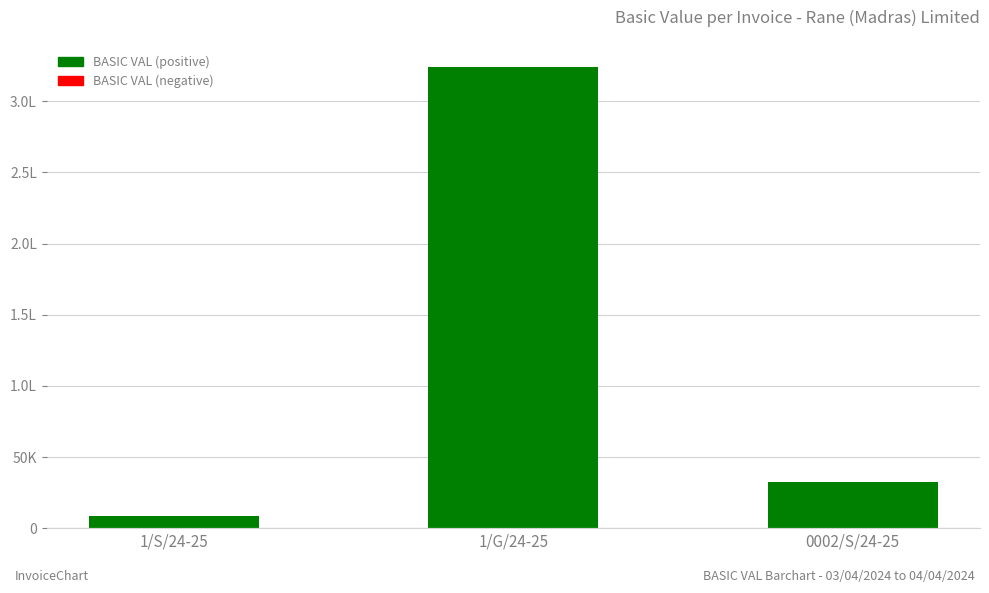

Read the value at 1/G/24-25.

324080